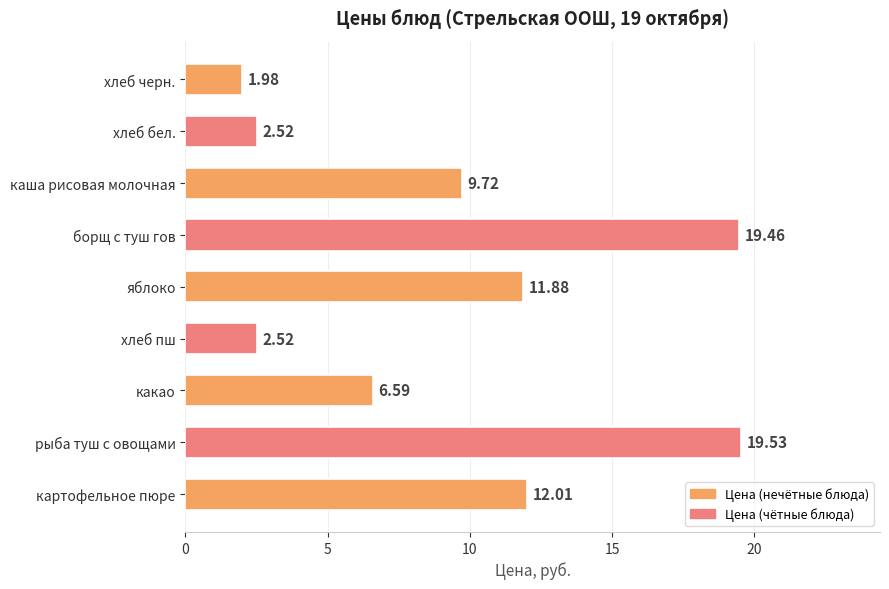

Which has a higher value, картофельное пюре or яблоко?

картофельное пюре